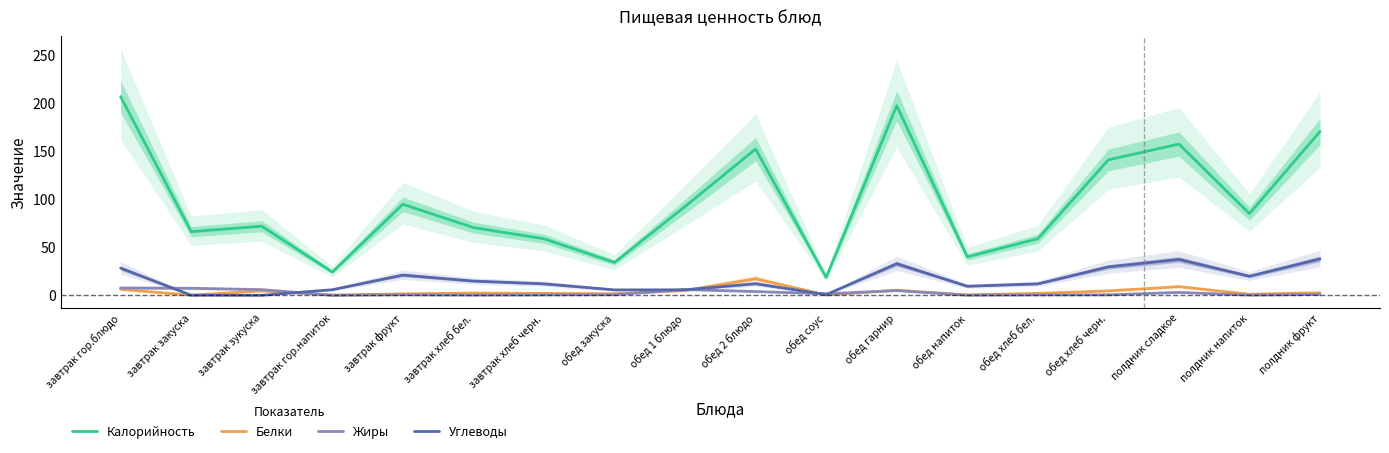

What is the average value of the Белки series?

3.7